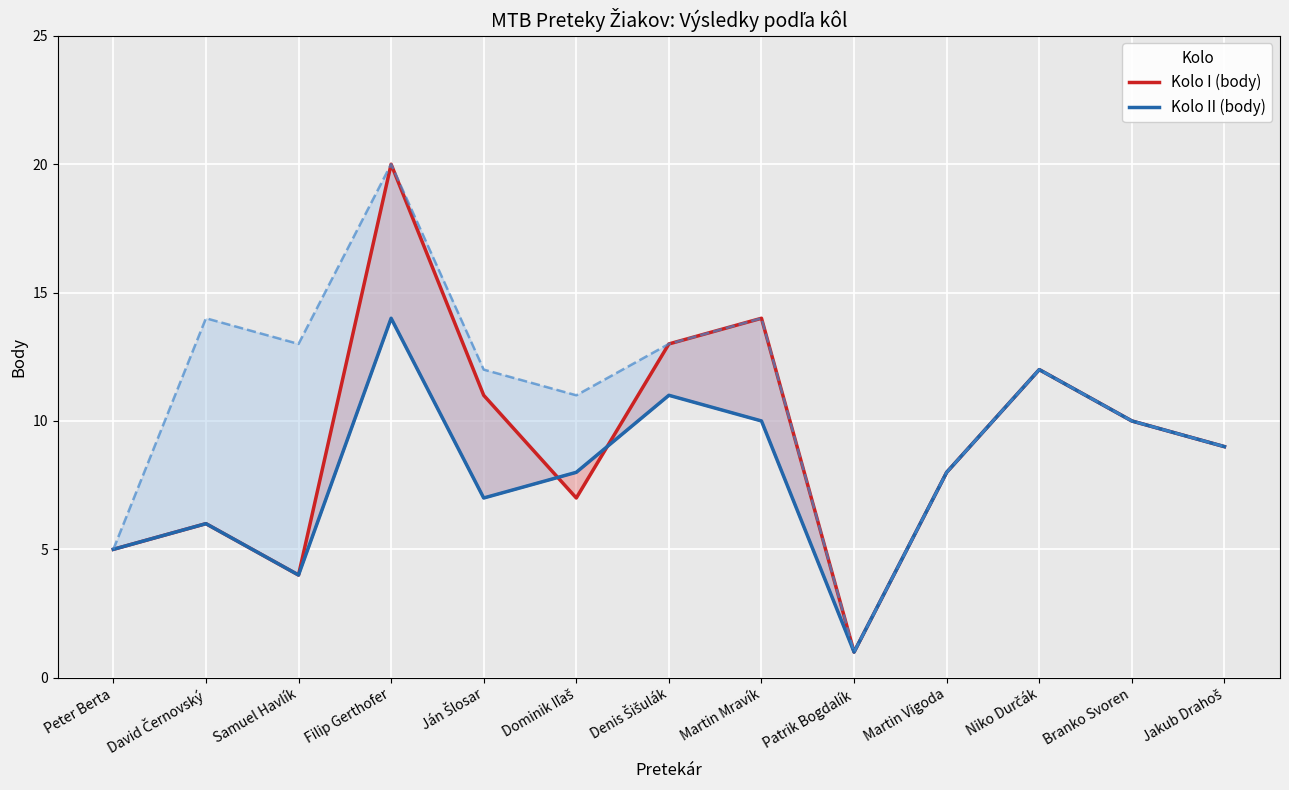

What is the value of the Kolo II body point at the 4th from the left?

14